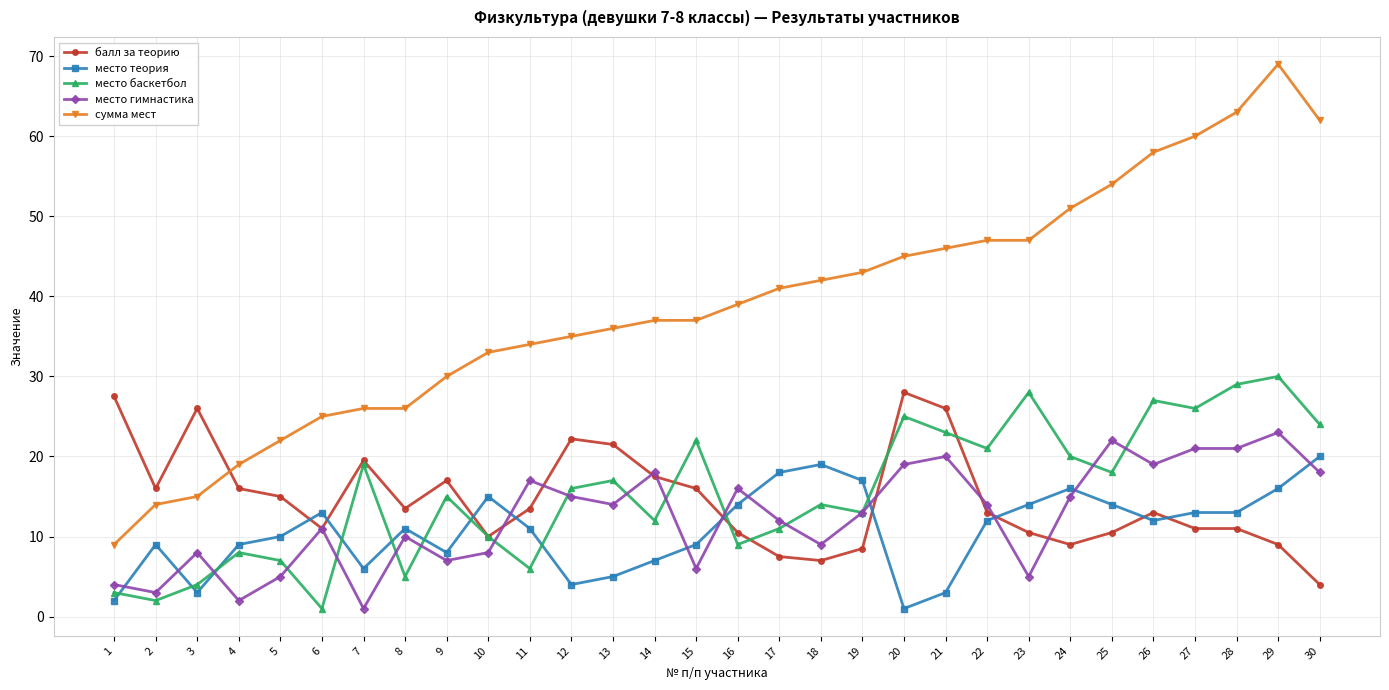

Rank the series by their maximum value, from highest to lowest.

сумма мест, место баскетбол, балл за теорию, место гимнастика, место теория